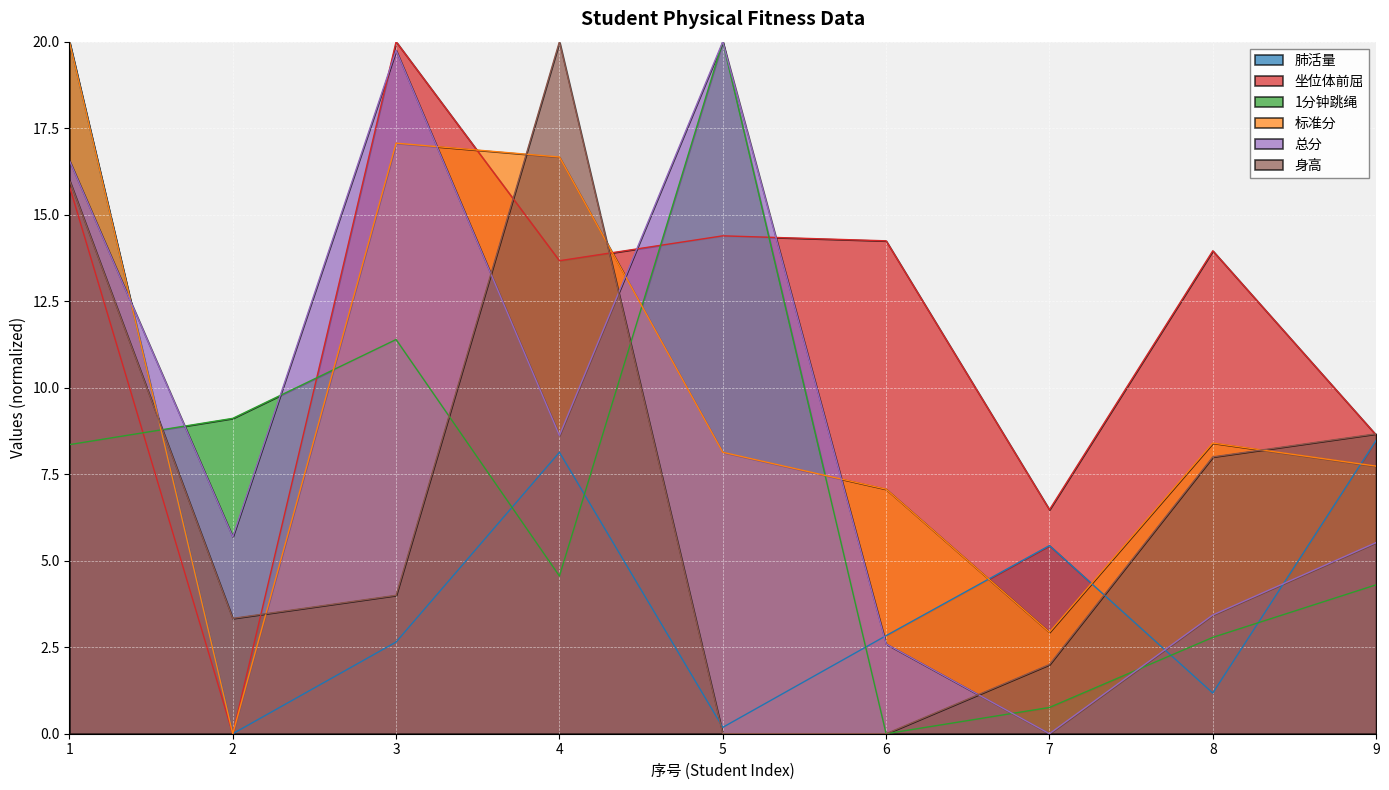

What is the value of the 标准分 point at the 5th from the left?

8.1